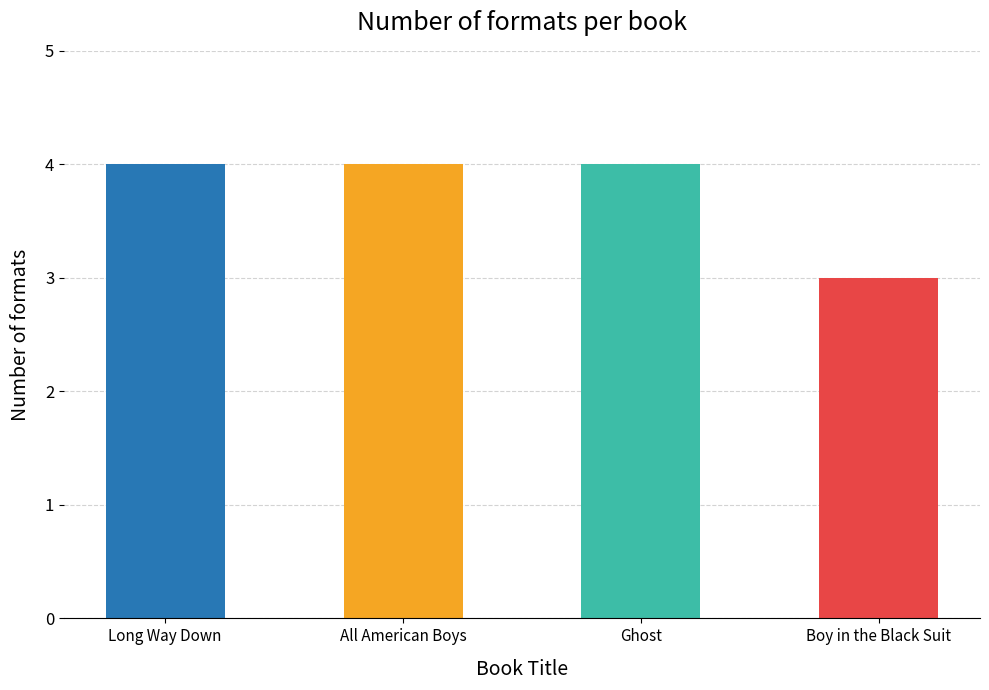

Reading left to right, extract all data points from this chart.

4	4	4	3